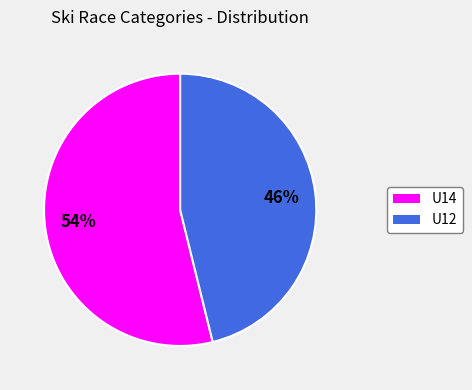

To the nearest percent, what portion does U12 represent?

46%